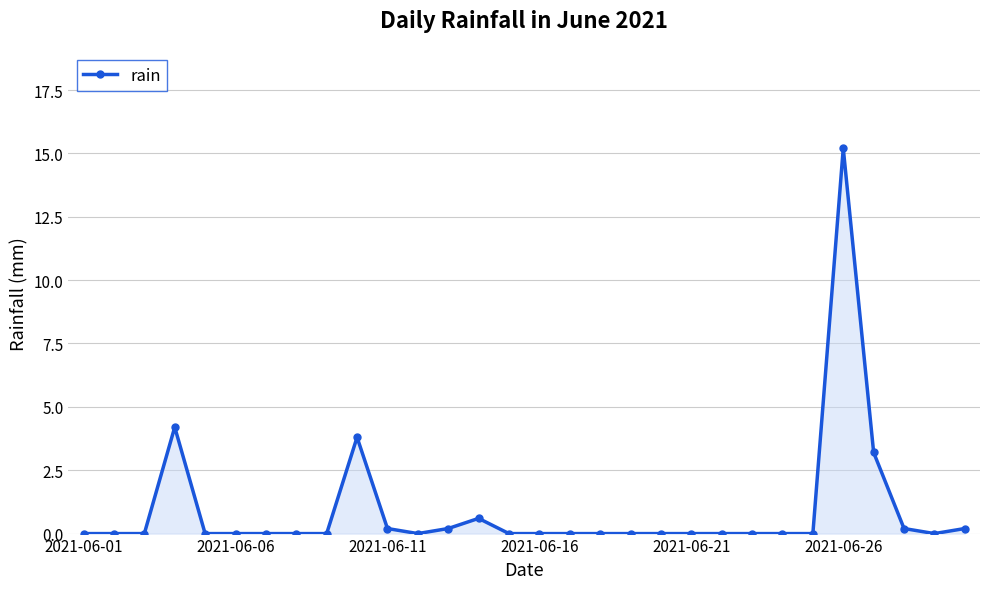

What is the difference between the maximum and minimum values?

15.2